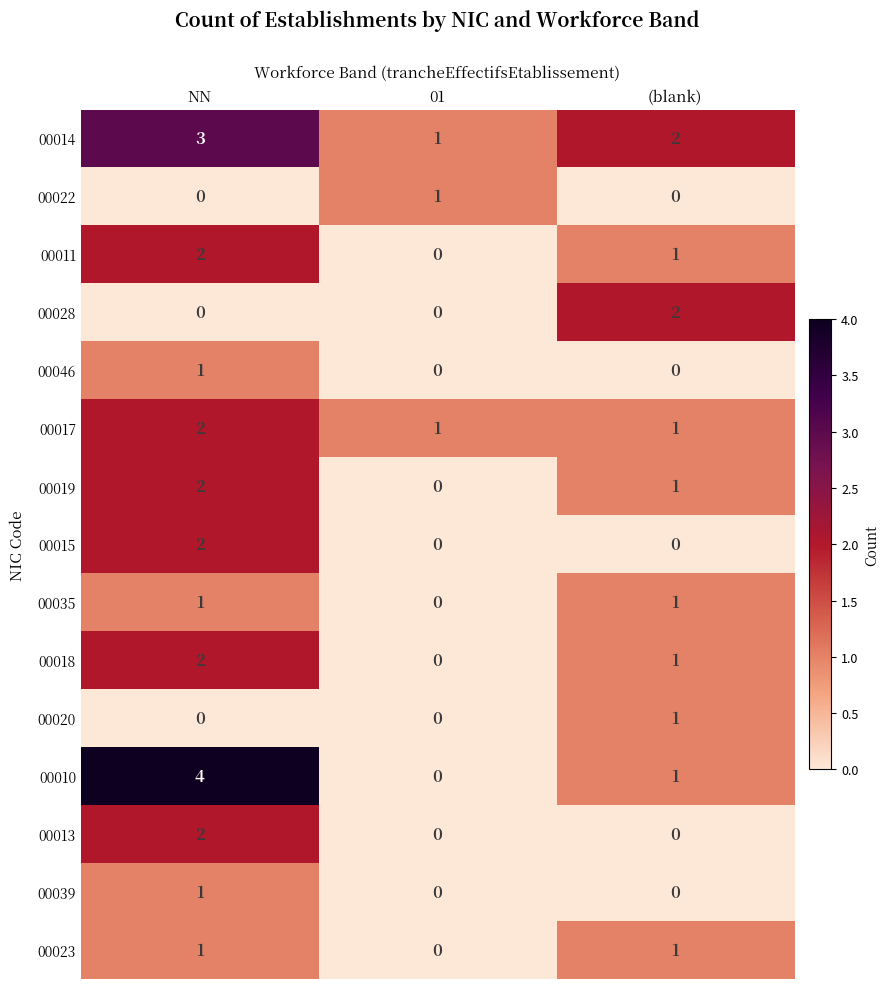

What is the sum of all 00017 values?

4